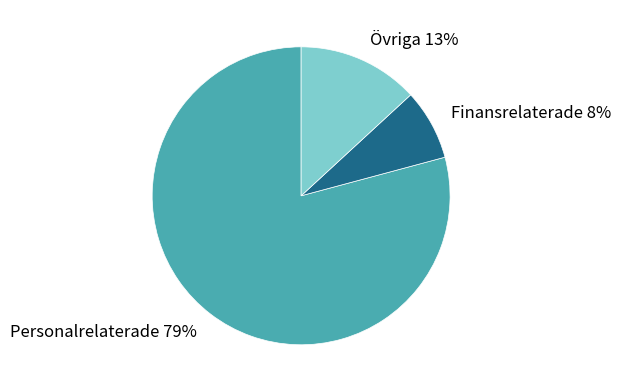

Which category accounts for the majority?

Personalrelaterade